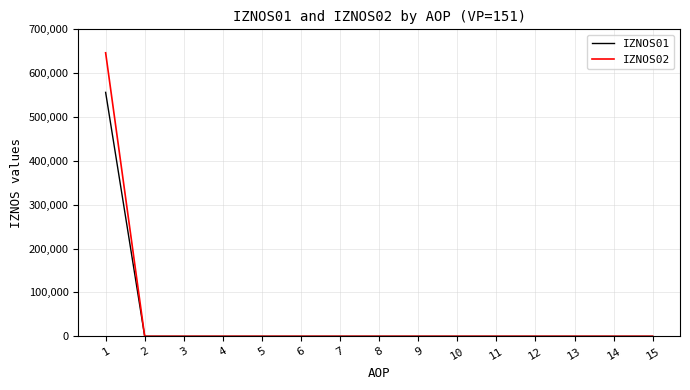

How many lines are shown in the chart?

2